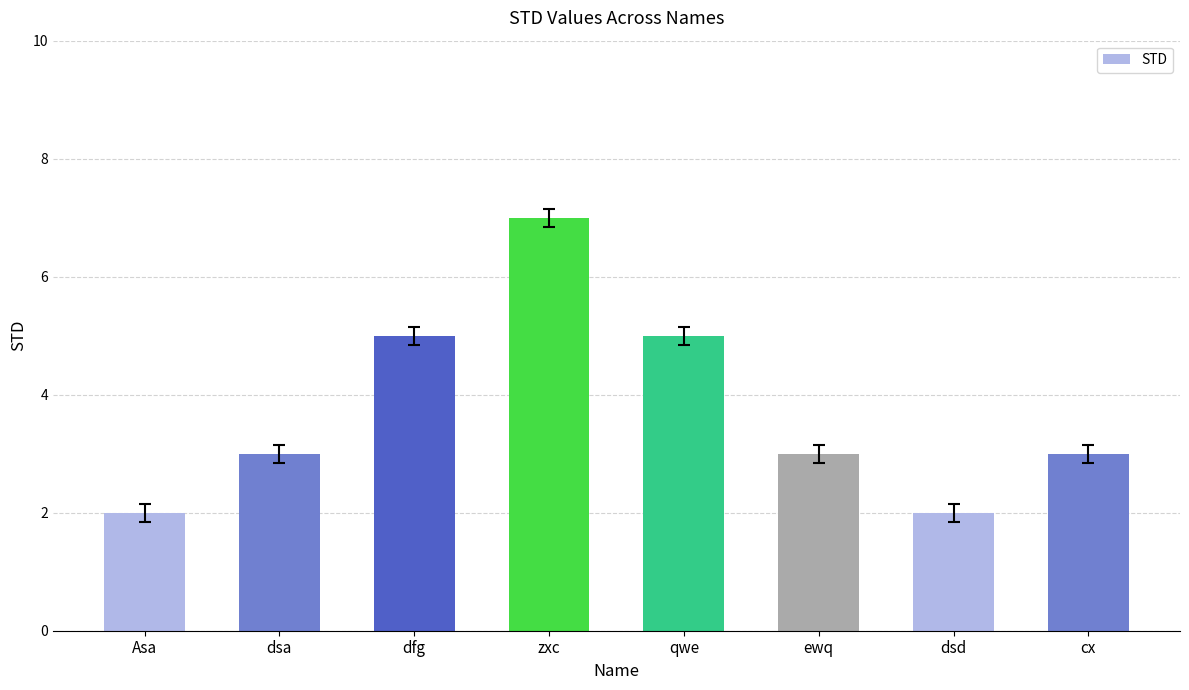

The chart shows a value of 5 at qwe. True or false?

True